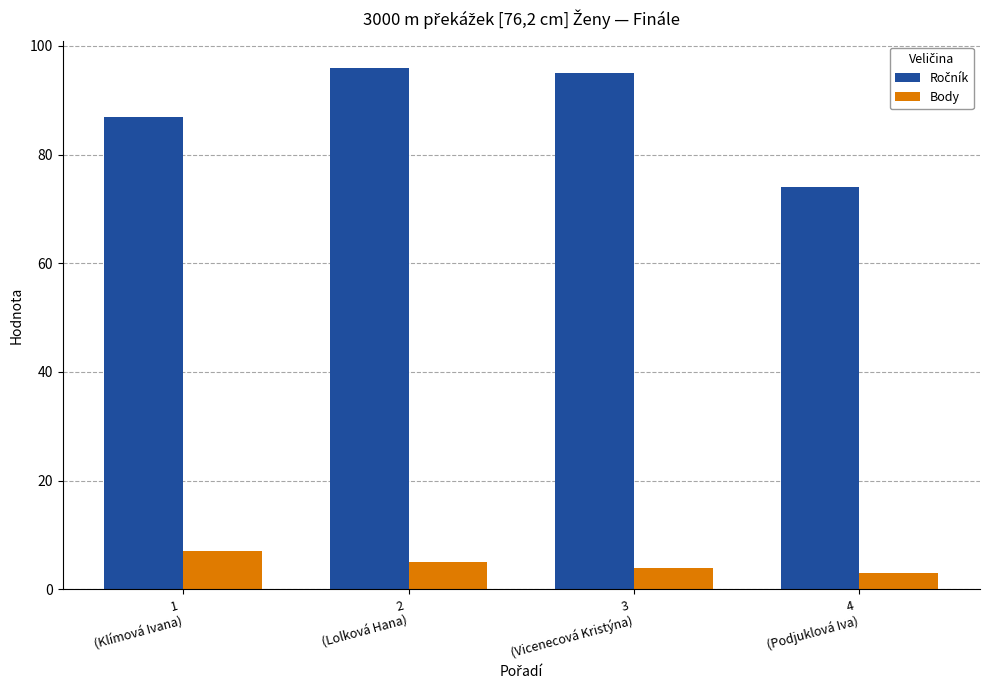

What is the lowest value of the Body series?

3